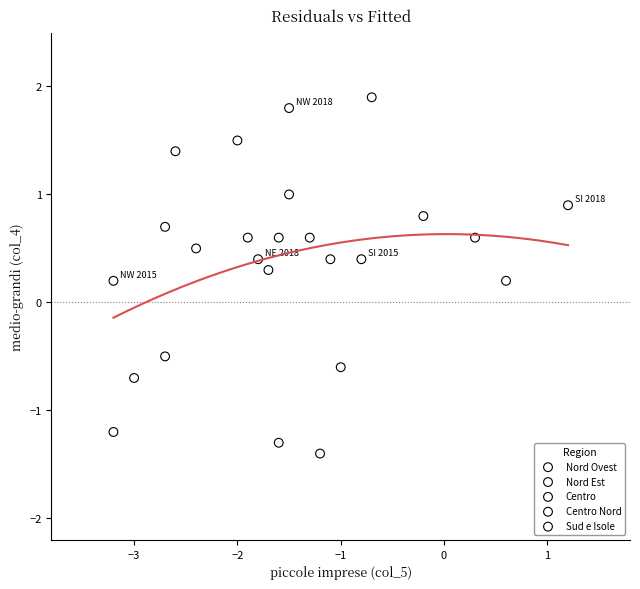

Which series contains the lowest Y value?

Centro